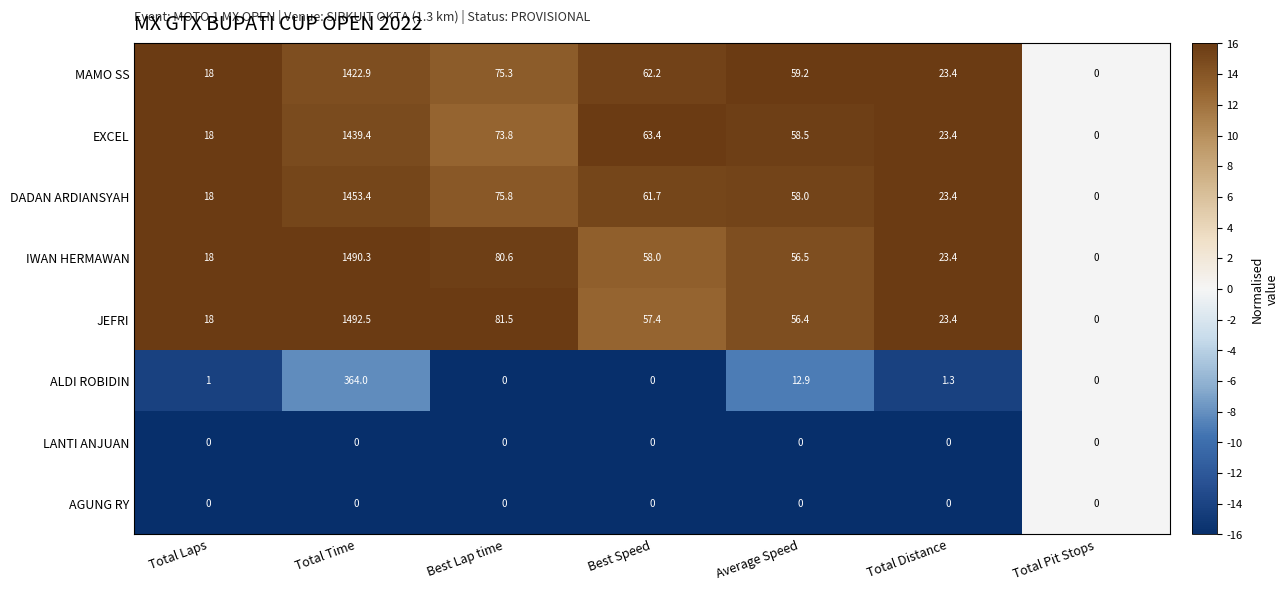

True or false: MAMO SS has a value of 75.3 at Best Lap time.

True